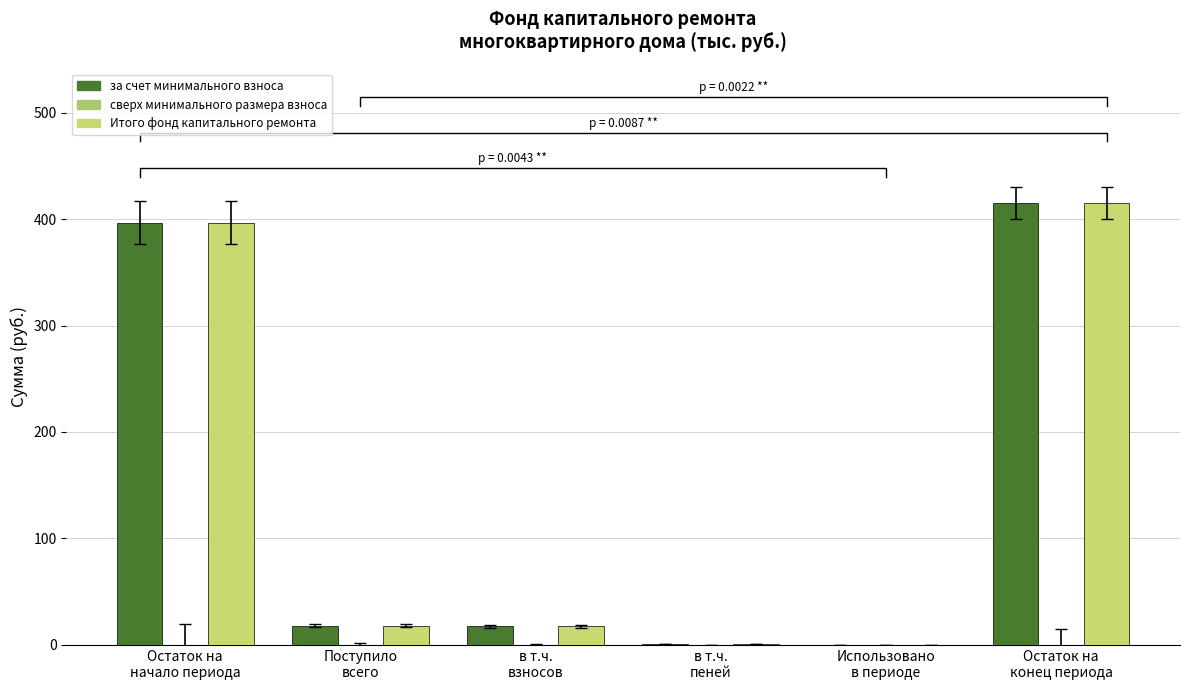

Does the chart contain any negative values?

No